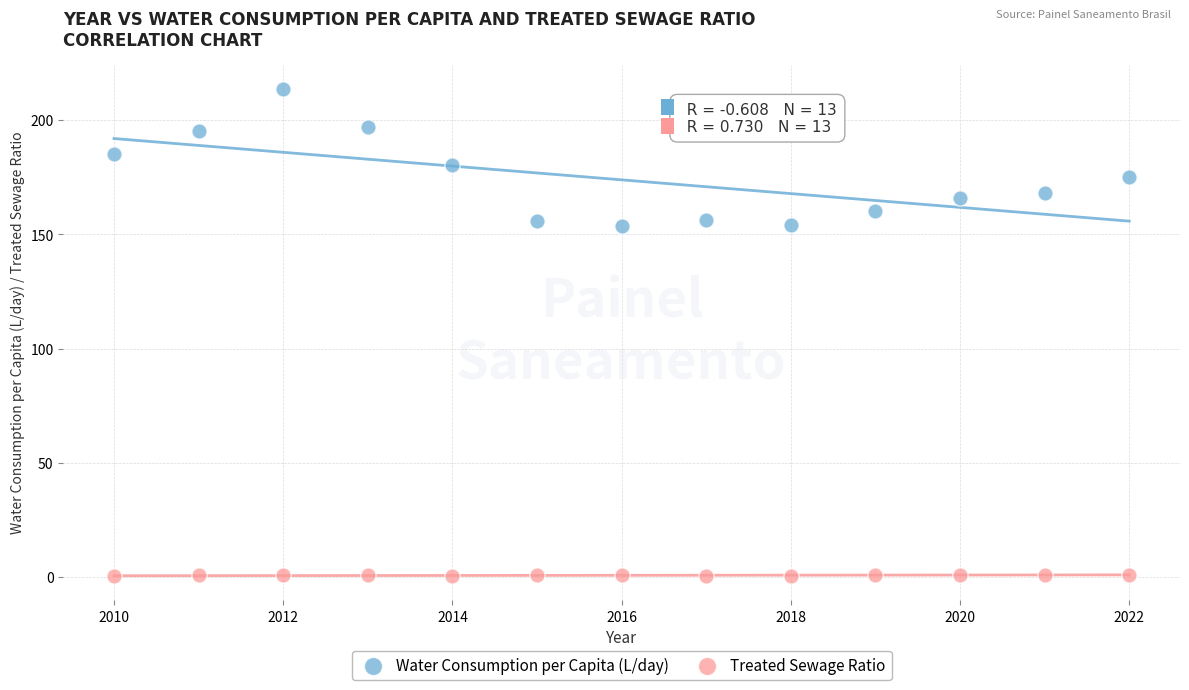

What are all the series names shown in the legend?

Water Consumption per Capita (L/day), Treated Sewage Ratio